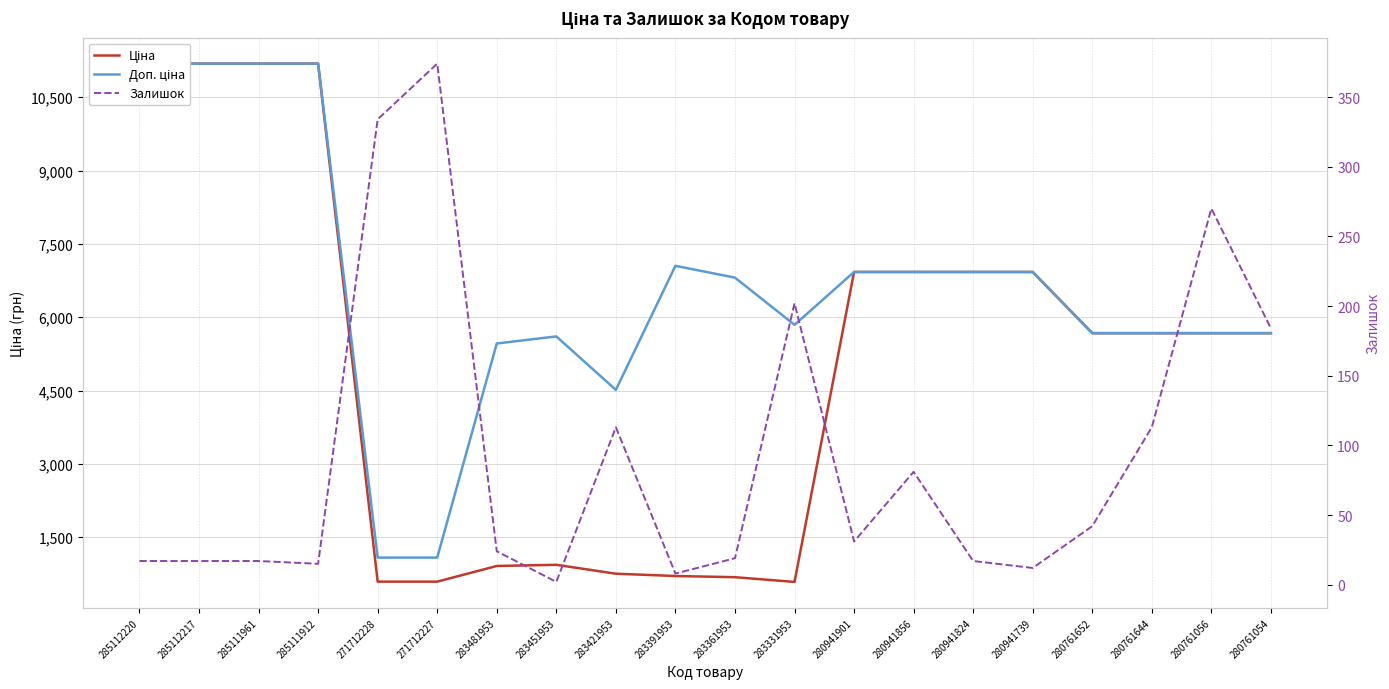

True or false: Доп. ціна has more than 2 interior local peaks.

False